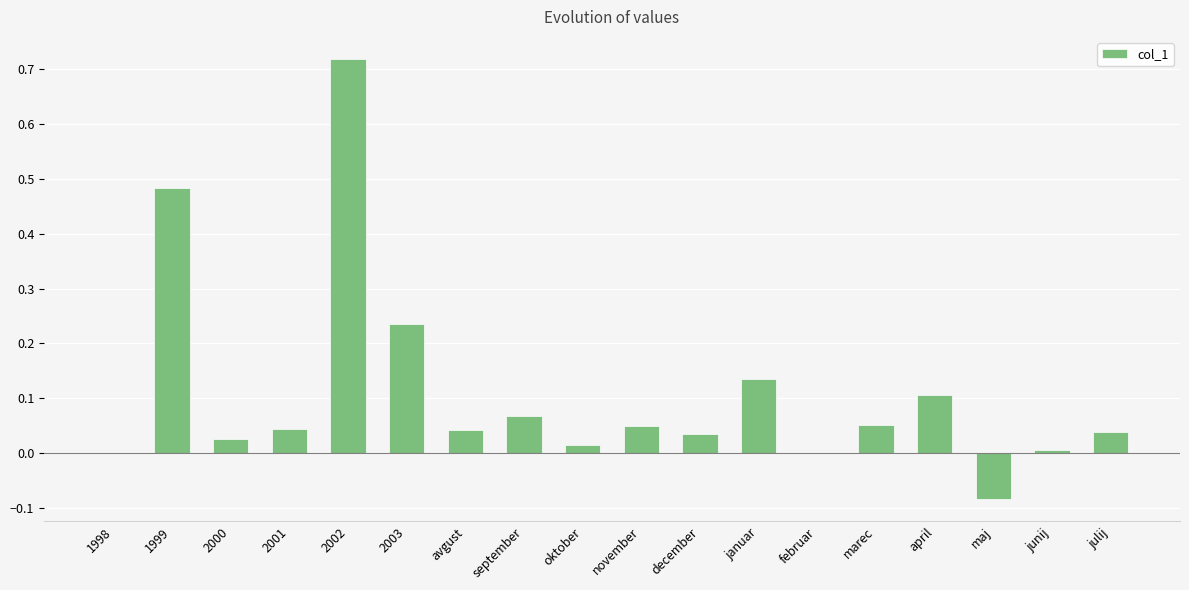

The chart shows a value of 0.1 at januar. True or false?

True